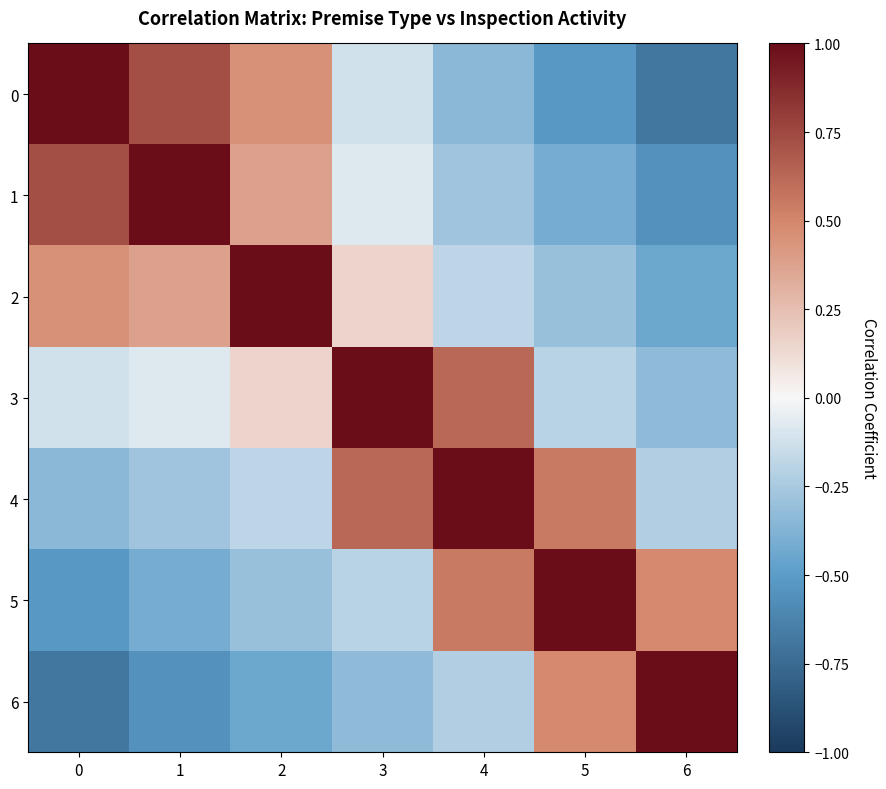

Rank the series by their maximum value, from highest to lowest.

0, 1, 2, 3, 4, 5, 6